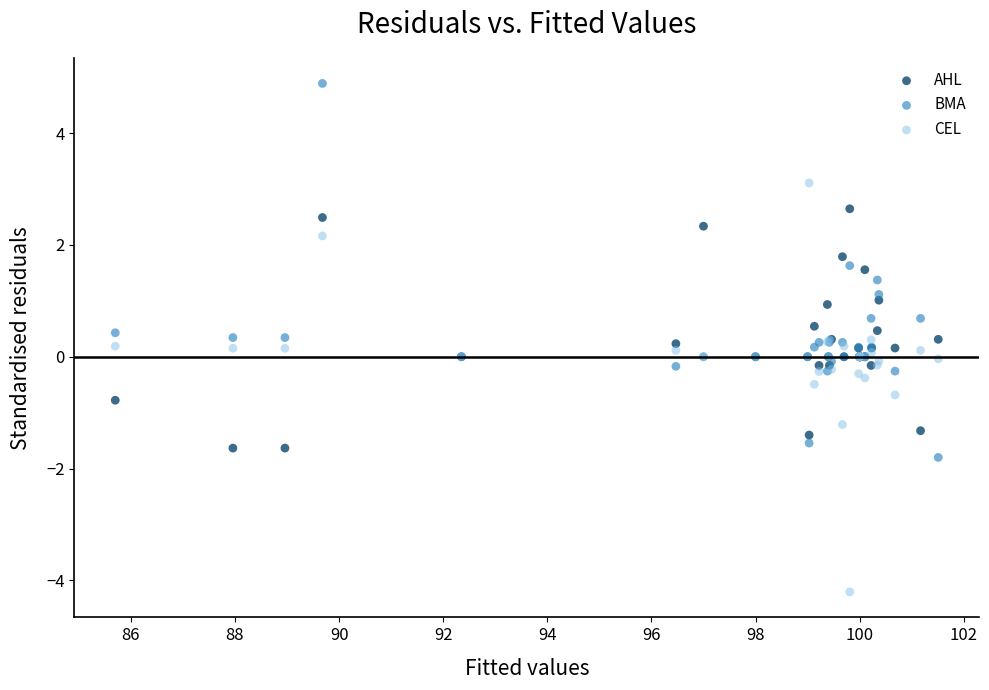

Which series reaches the maximum Y coordinate?

BMA